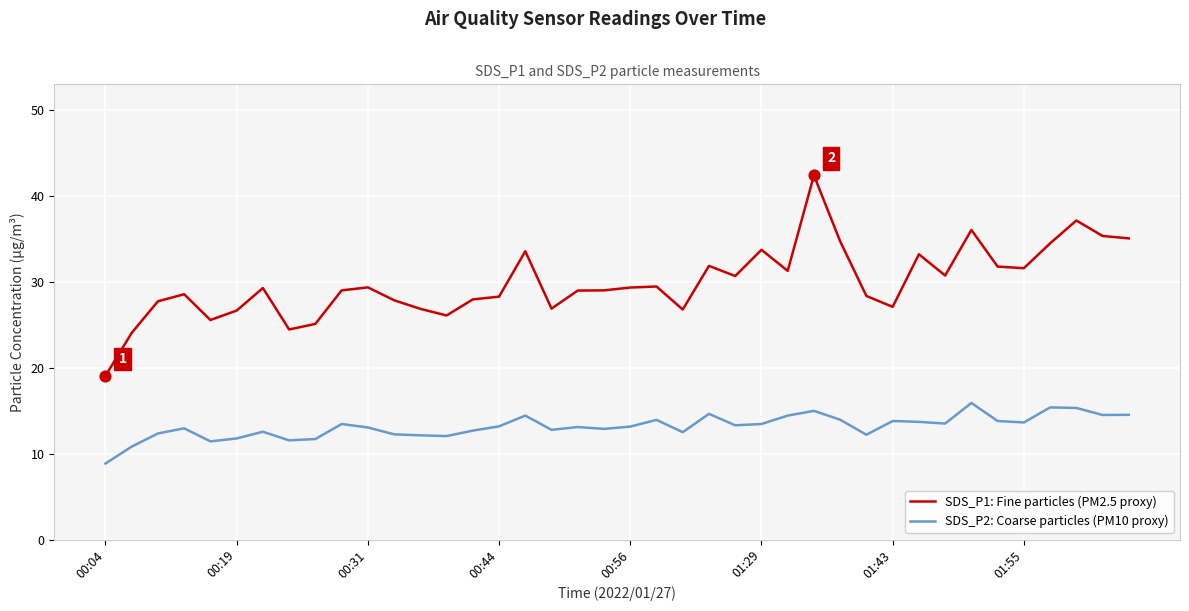

Which series has the largest total across all categories?

SDS_P1: Fine particles (PM2.5 proxy)